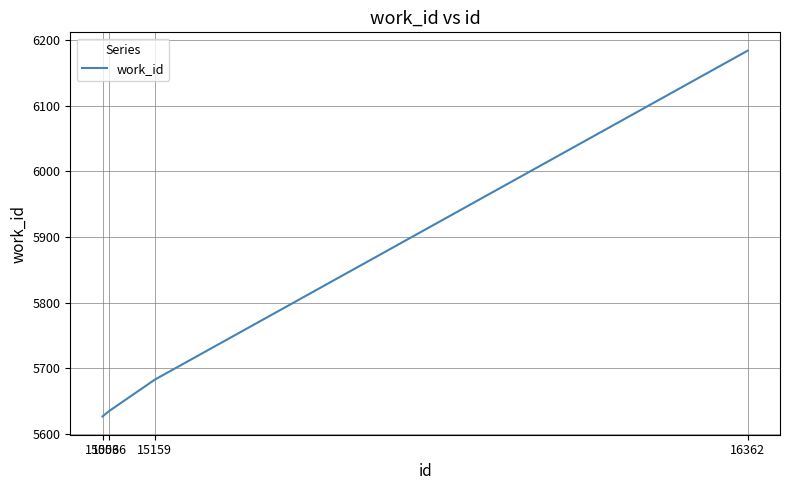

The chart shows a value of 1263 at 16362. True or false?

False